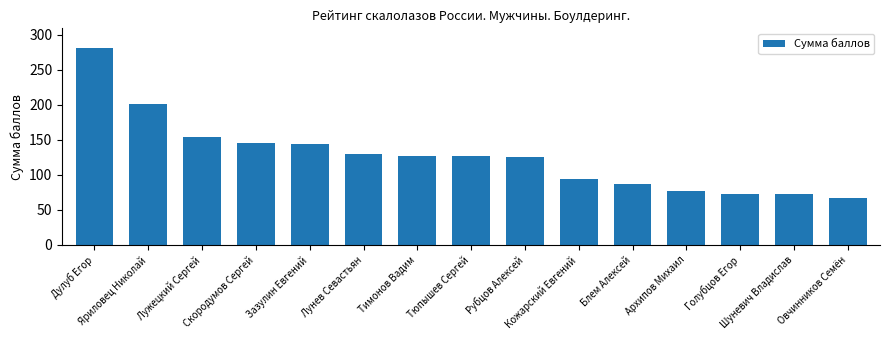

What is the difference between the values at Рубцов Алексей and Тимонов Вадим?

1.5